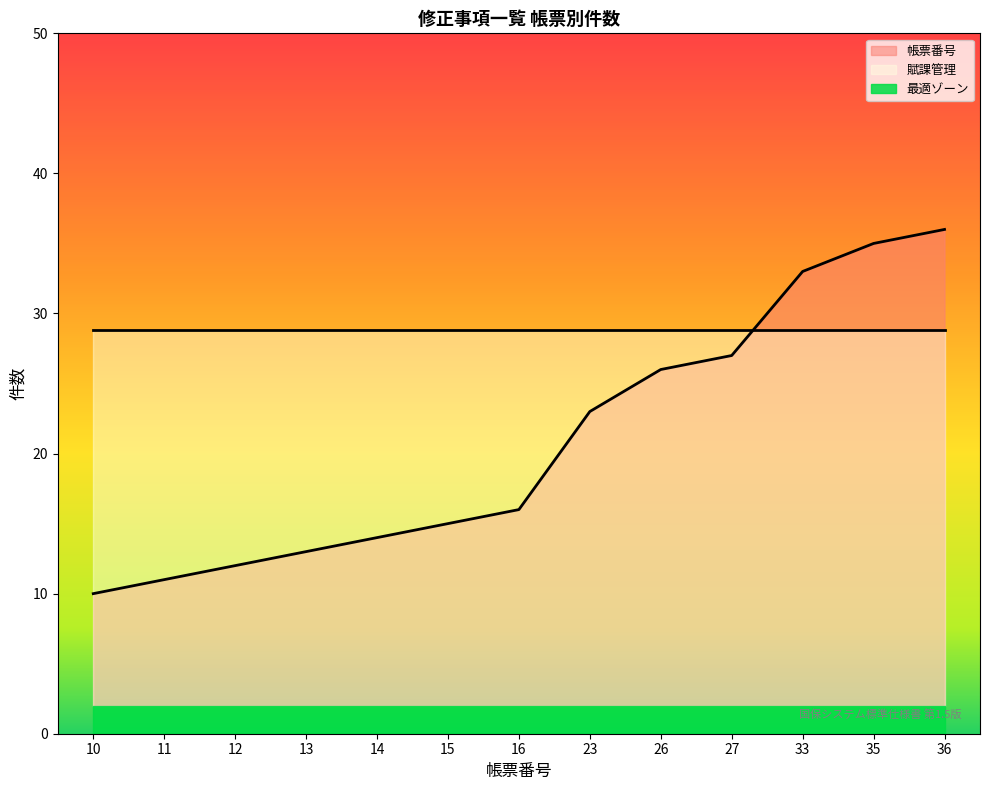

What is the difference between the maximum and minimum values?

26